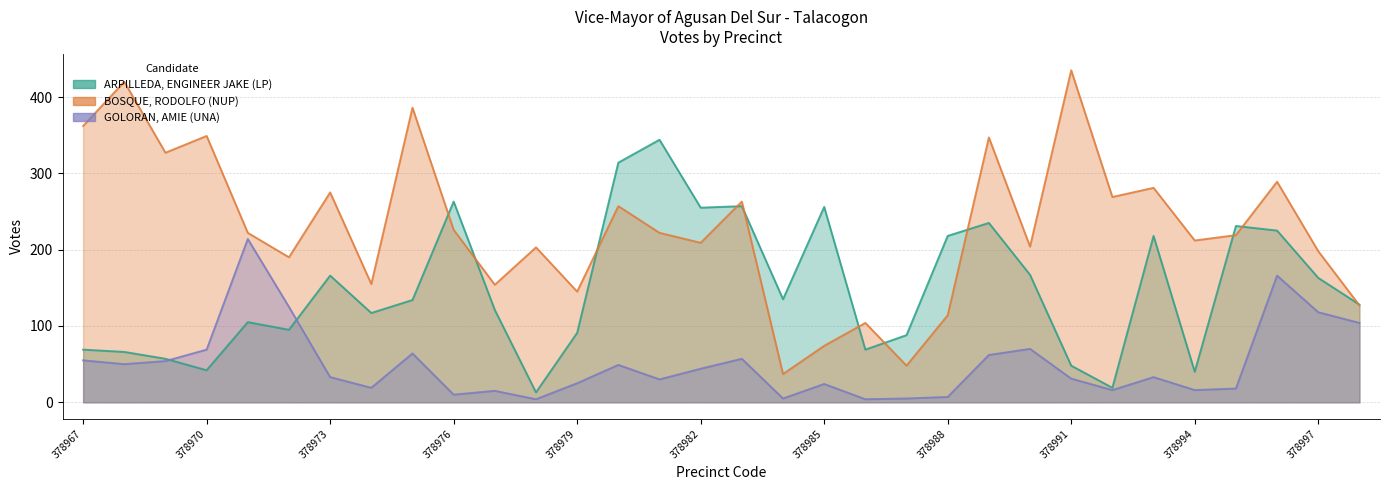

How many times do BOSQUE, RODOLFO (NUP) and ARPILLEDA, ENGINEER JAKE (LP) cross each other?

11